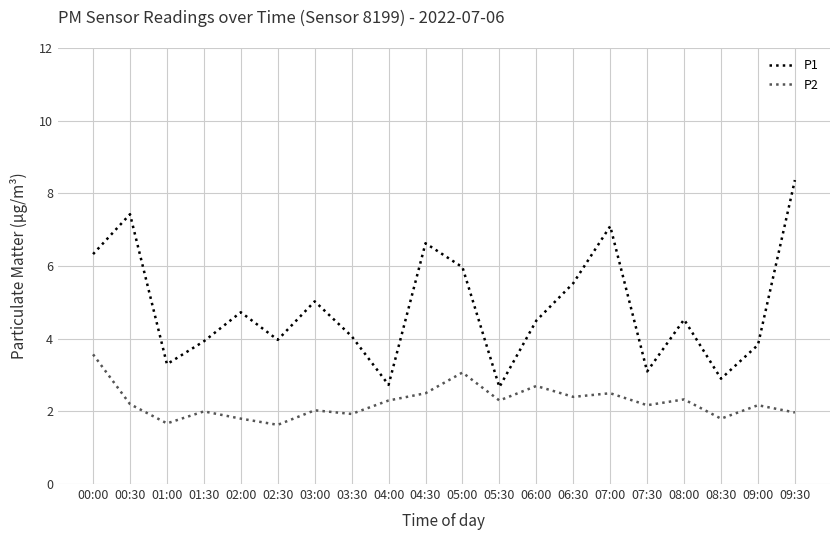

The value of P2 at 08:30 is 2.7. True or false?

False